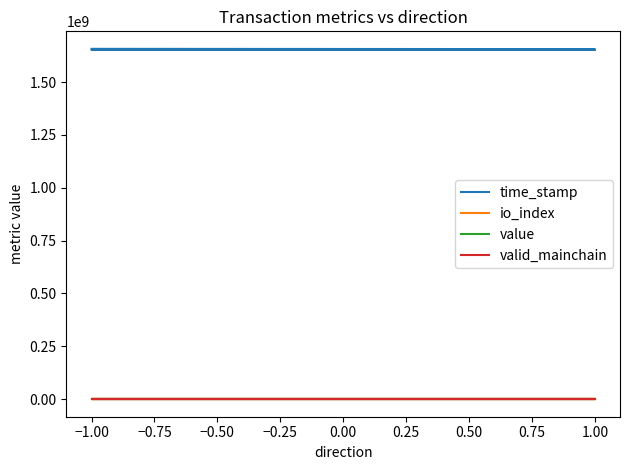

What is the minimum value shown in the chart?

1.0